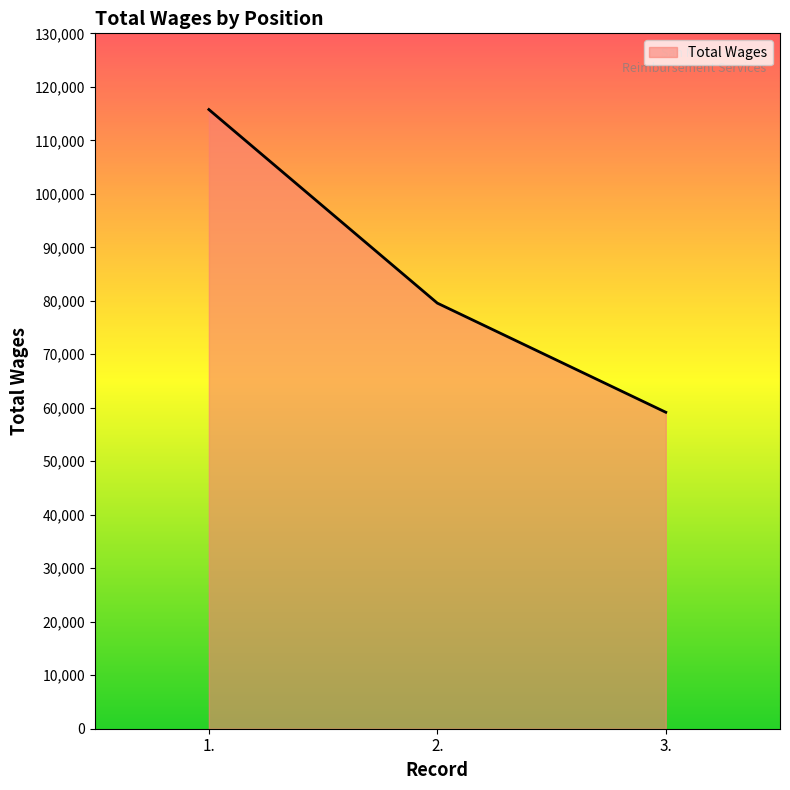

Which category has the lowest value across all series?

3.